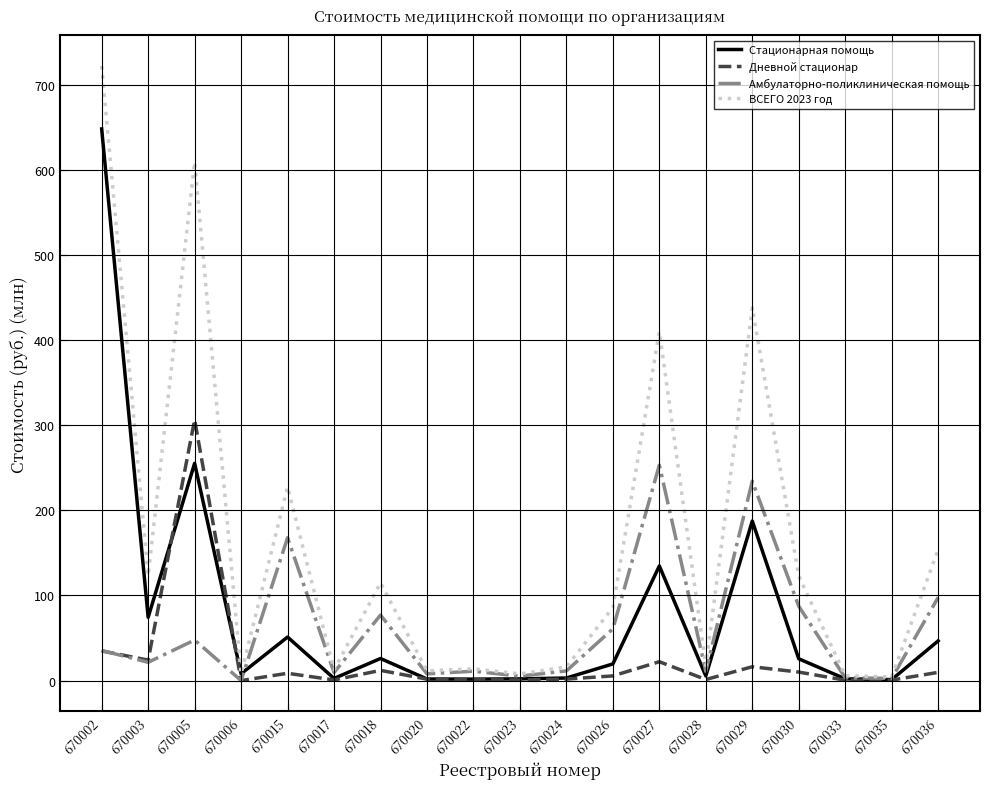

At which label does Амбулаторно-поликлиническая помощь first exceed 21?

670002